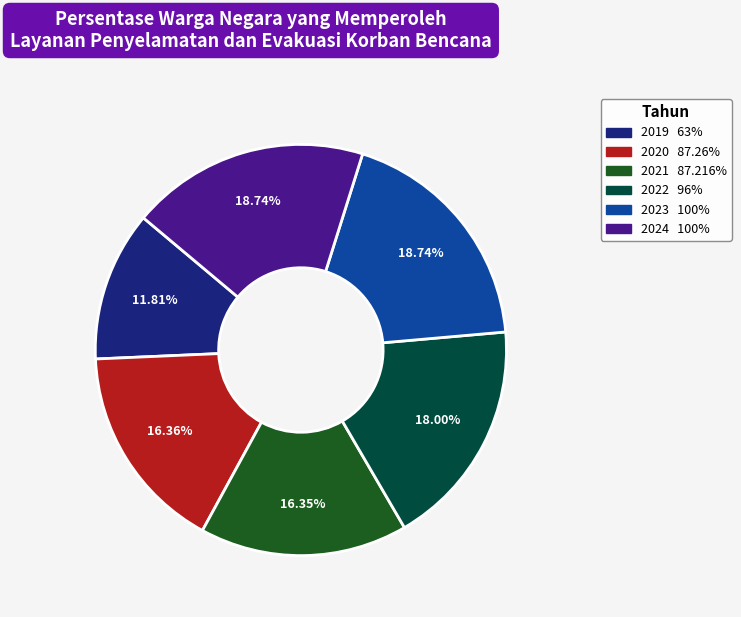

Is 2019 the majority of the pie?

No